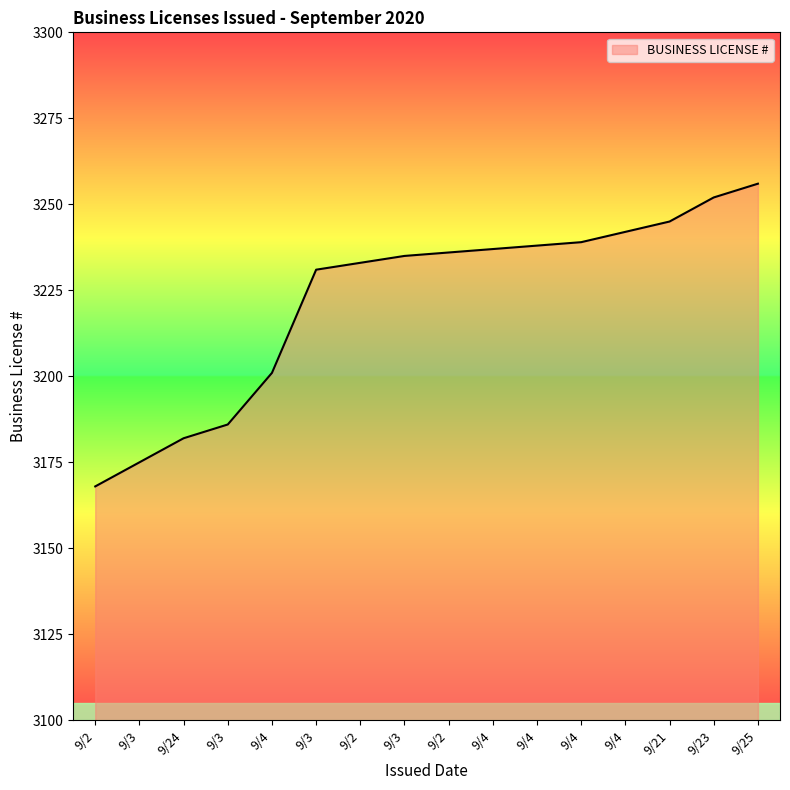

How many series are shown in this chart?

1